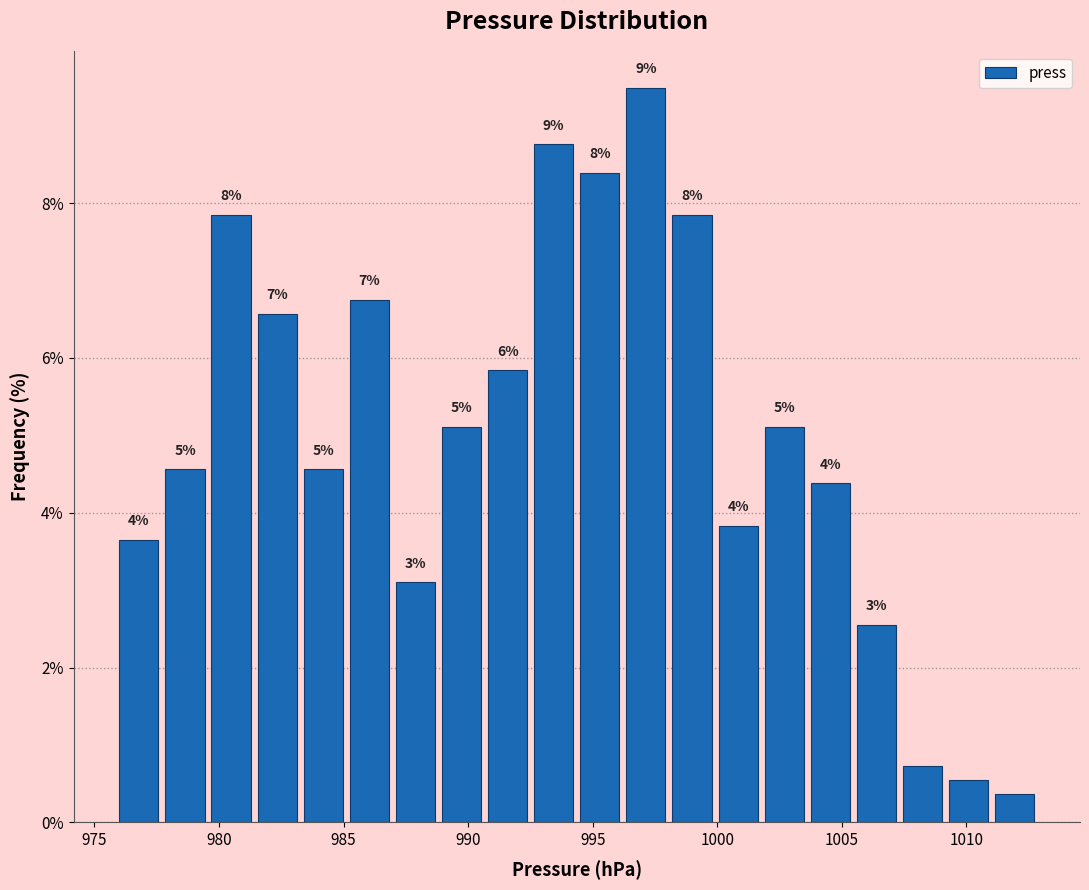

Read against the x-axis, roughly where is the centre of the tallest bar?

997.0